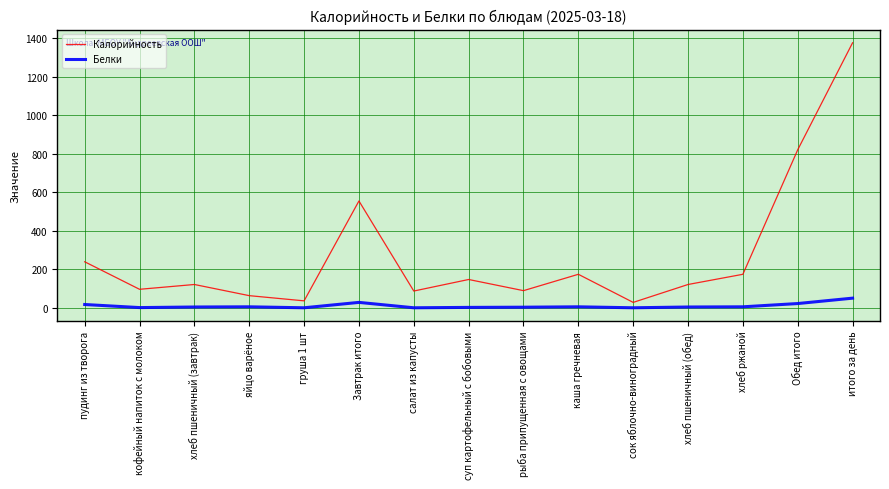

What is the approximate value of Калорийность at салат из капусты?

87